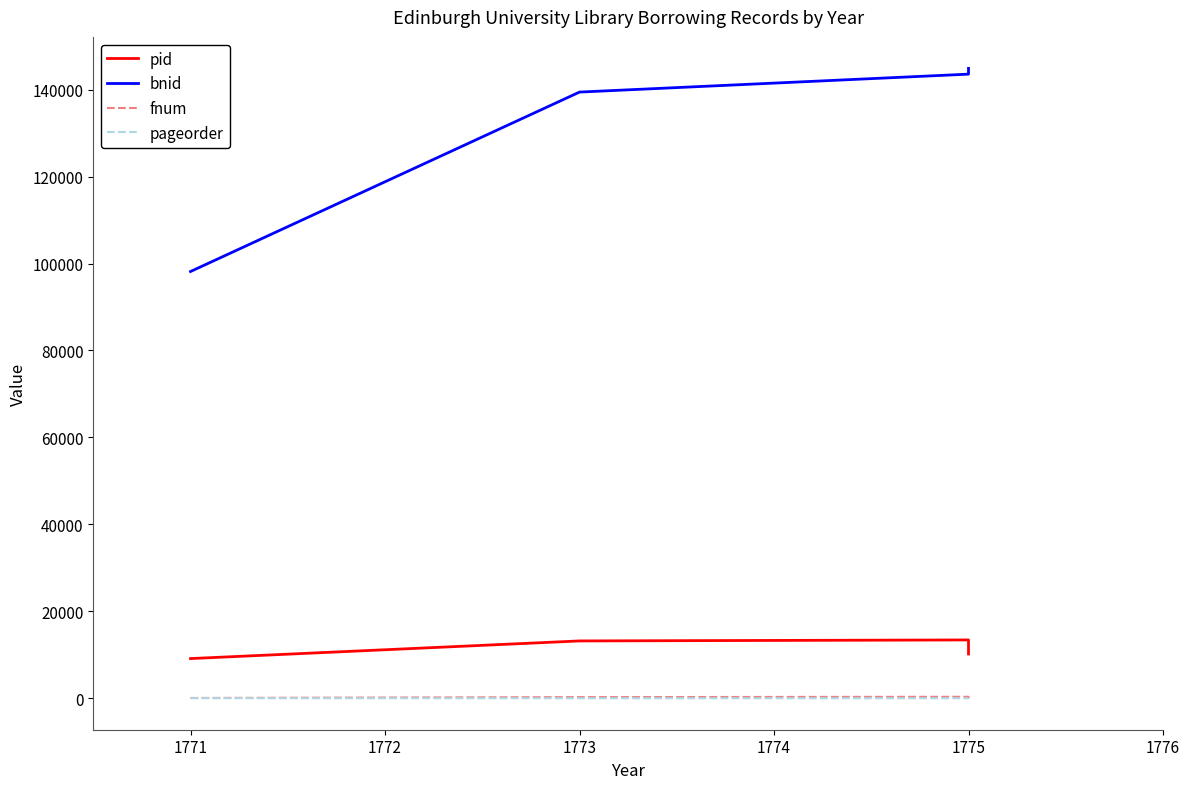

List the series in order of their peak value, highest first.

bnid, pid, fnum, pageorder